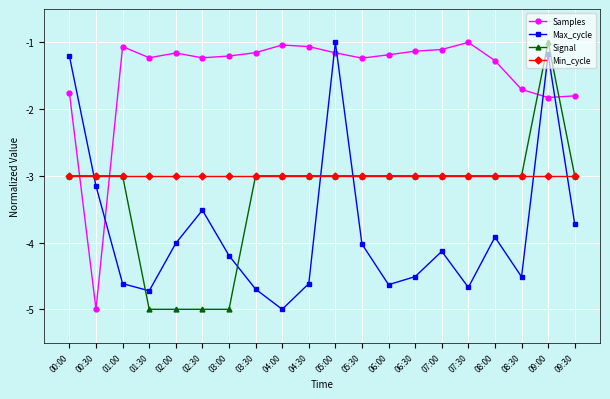

How many lines are shown in the chart?

4